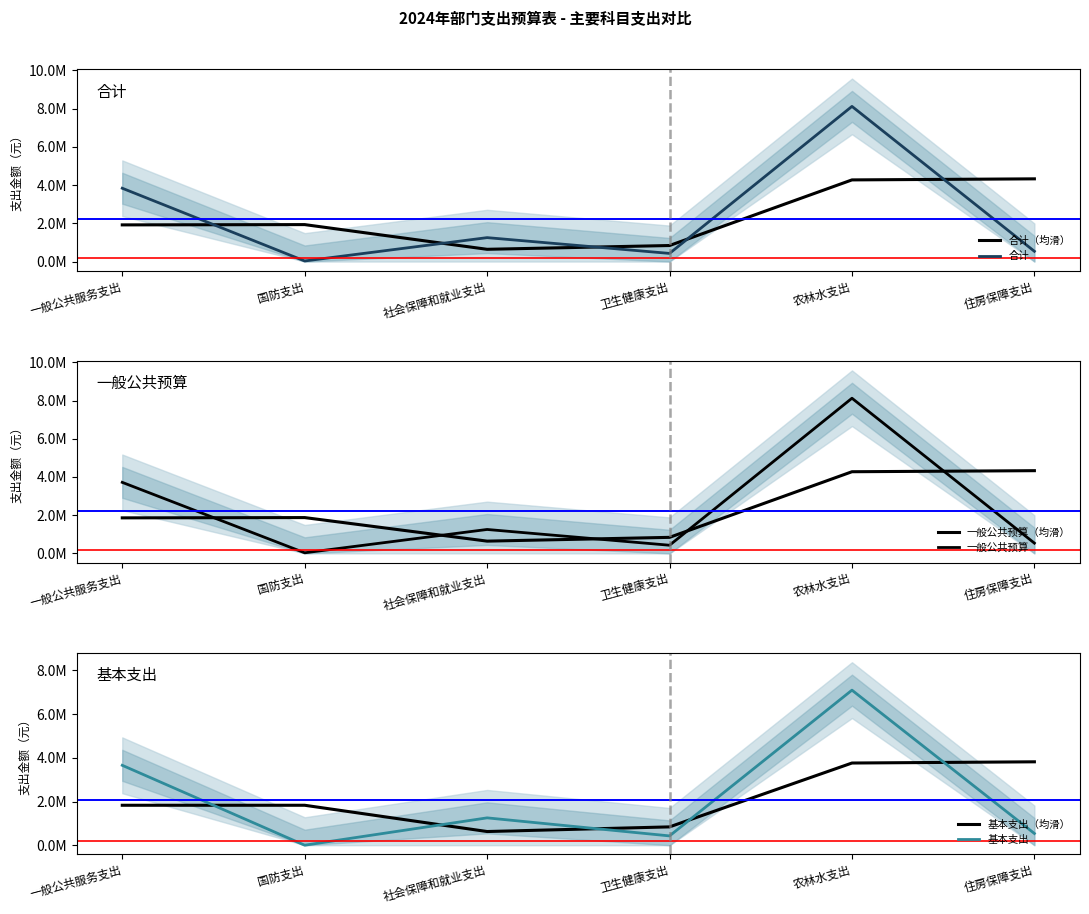

Between which two adjacent categories do 一般公共预算 and 基本支出（均滑） first intersect?

一般公共服务支出 and 国防支出